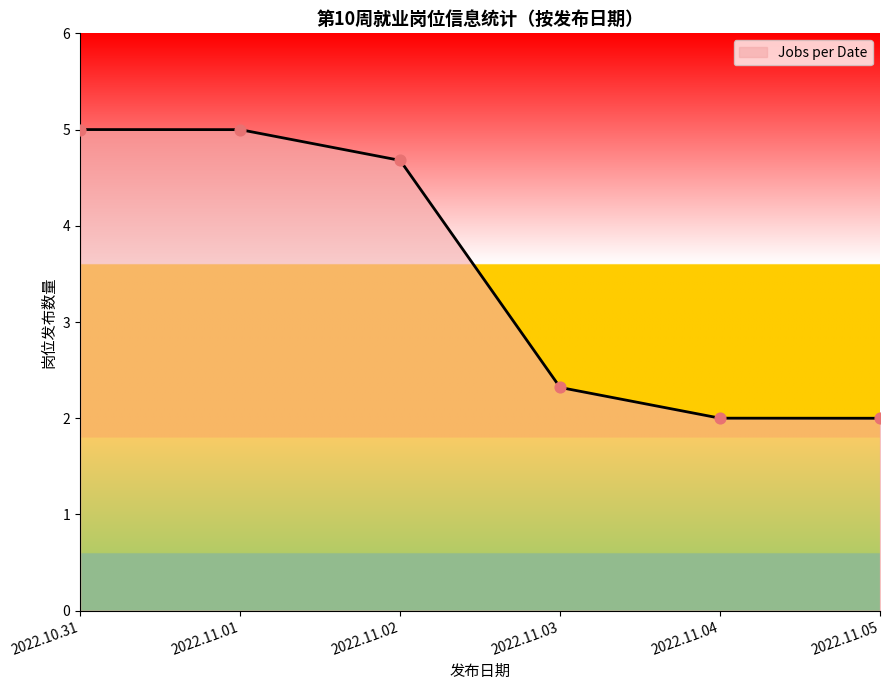

What is the ratio of the value at 2022.11.03 to the value at 2022.11.02?

0.5